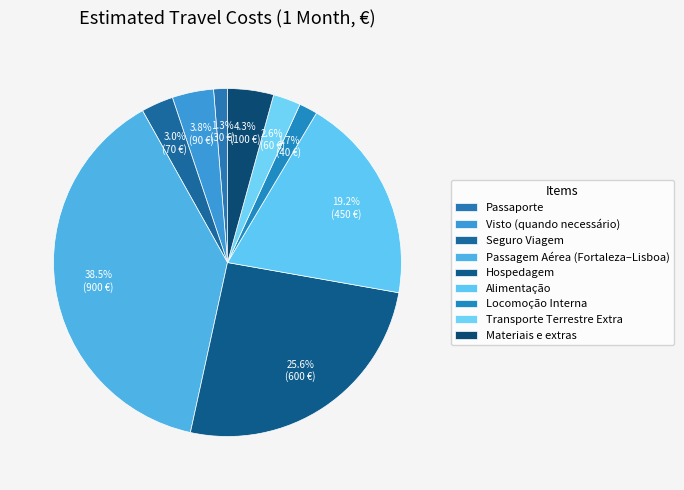

How many segments does this pie chart have?

9